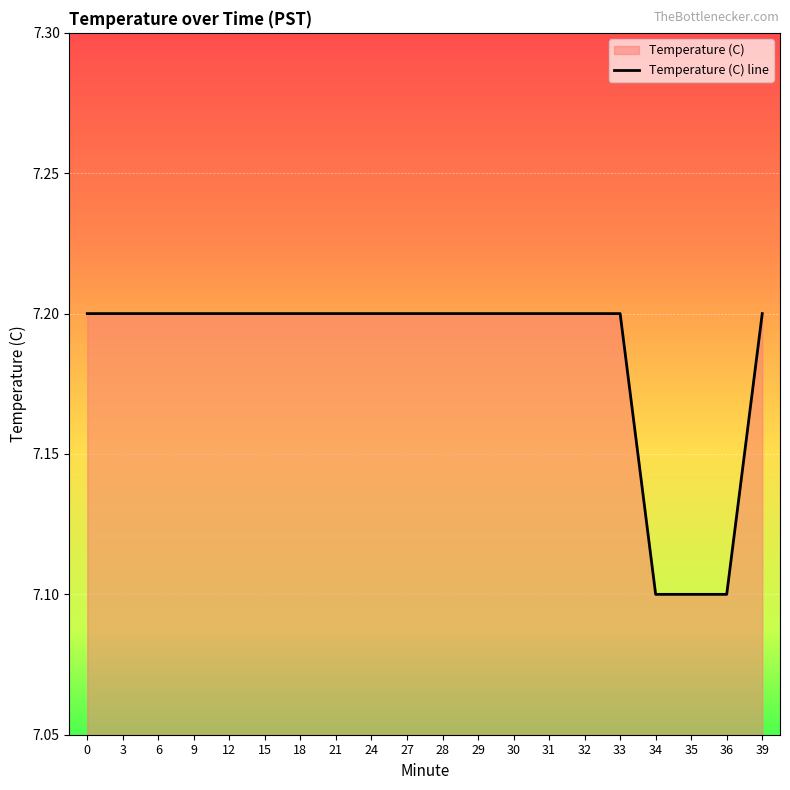

What is the ratio of the value at 29 to the value at 34?

1.0